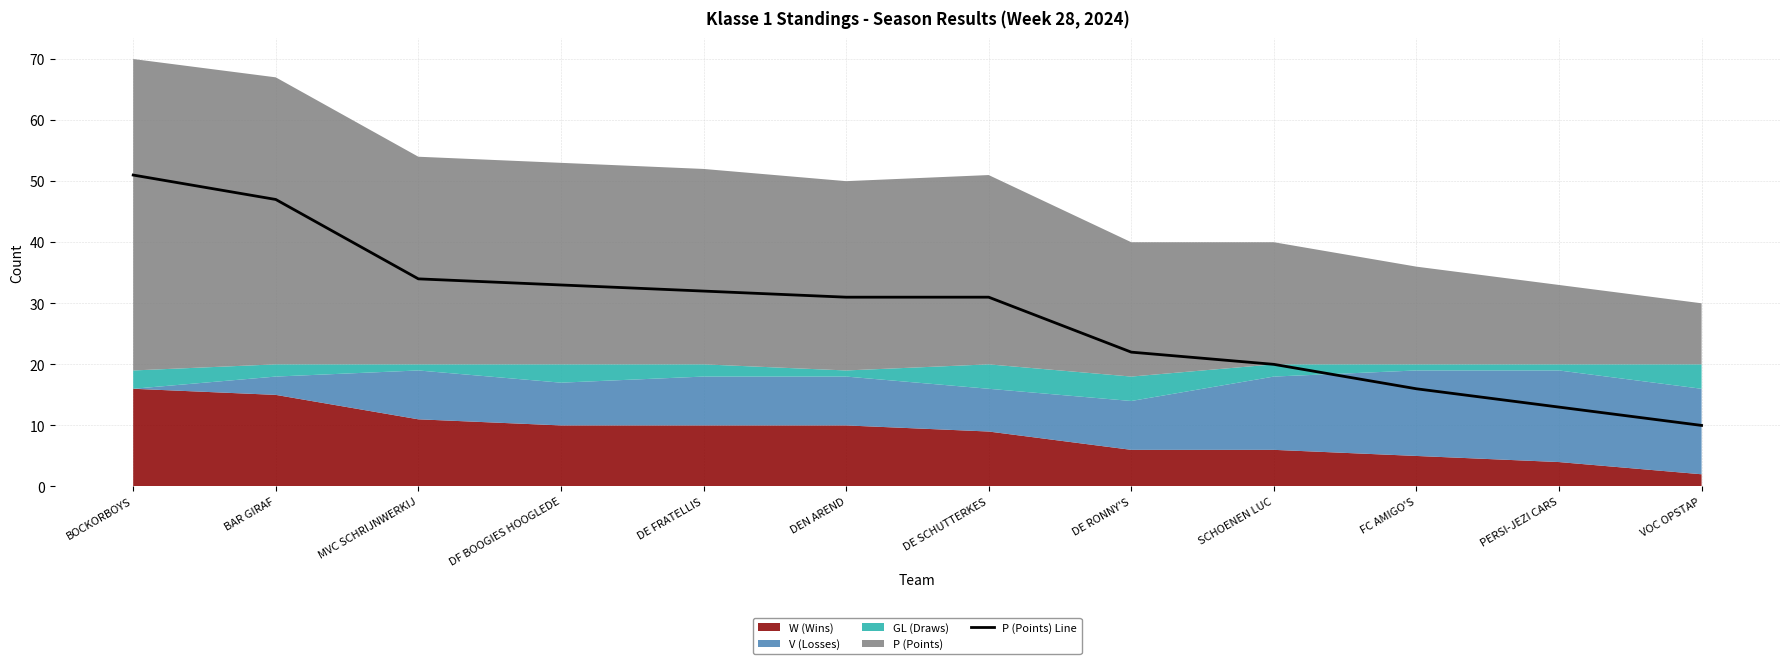

The value of P (Points) Line at VOC OPSTAP is 3. True or false?

False